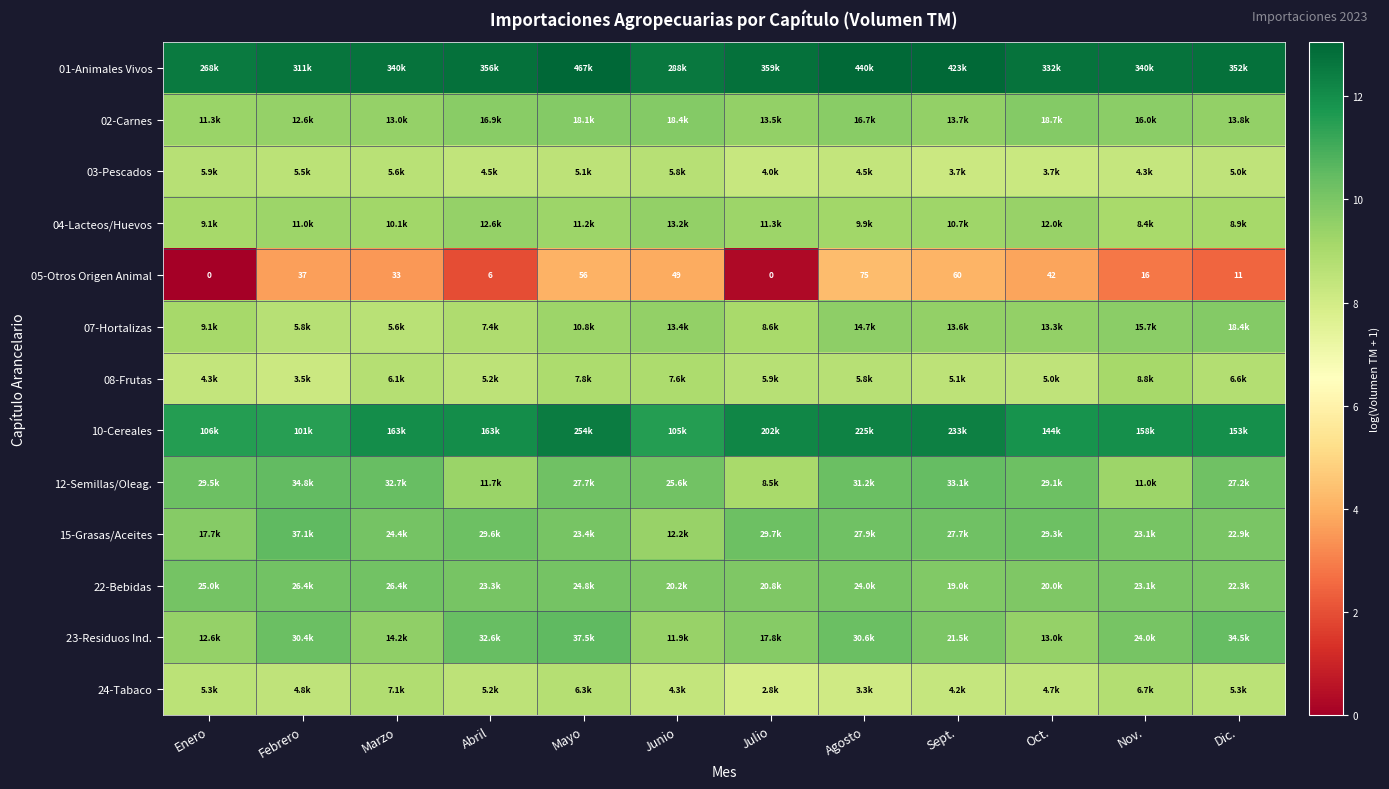

How many categories are shown in the chart?

12